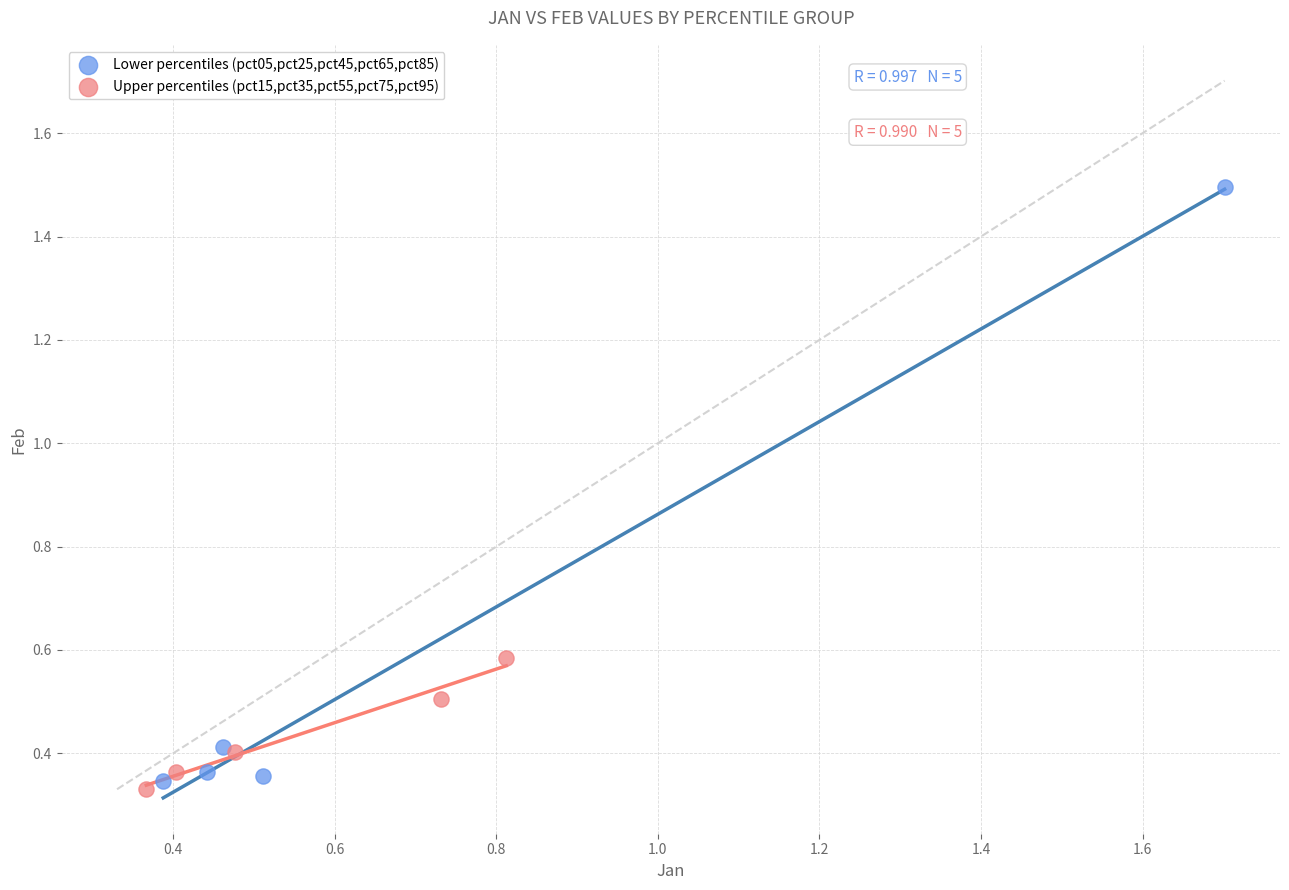

Which series has the largest Y range (max minus min)?

Lower percentiles (pct05,pct25,pct45,pct65,pct85)